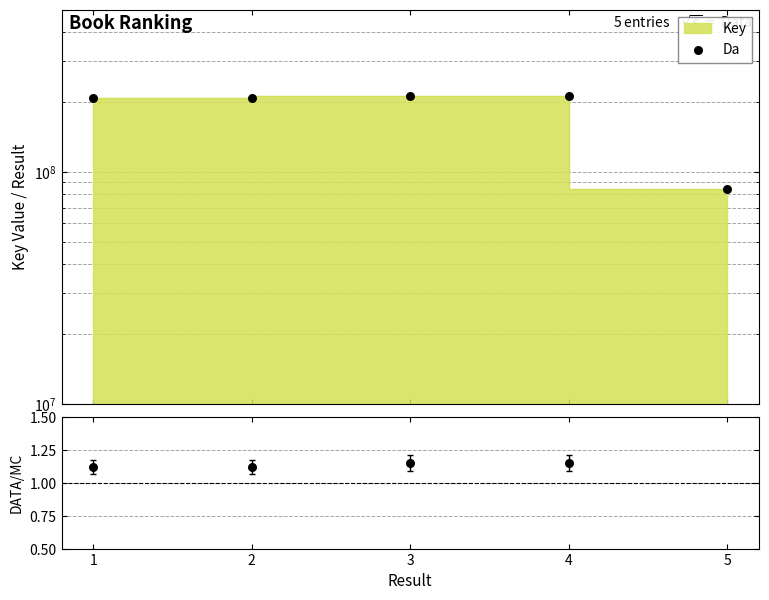

Which series has the widest spread of Y values?

Da